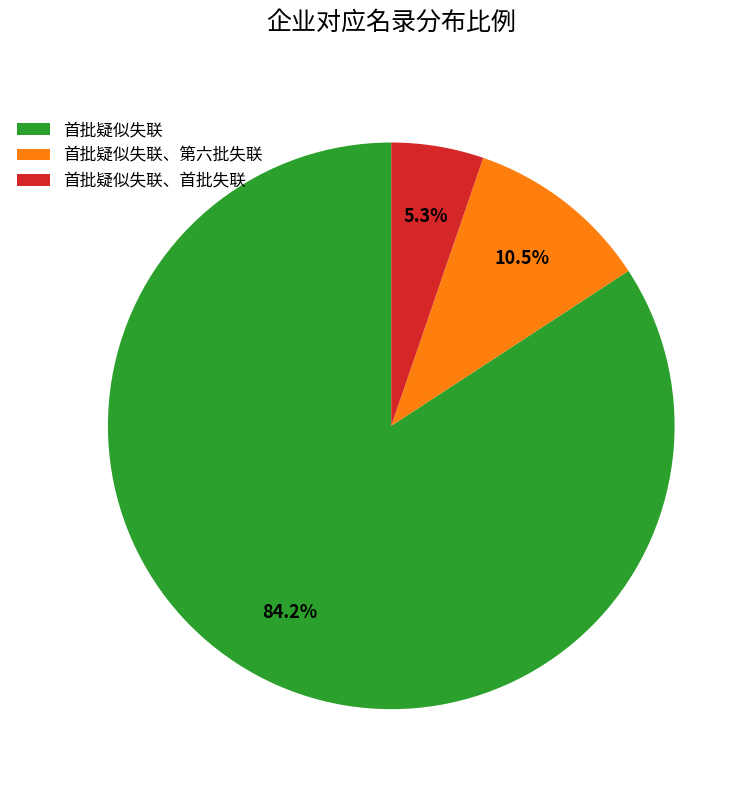

The 首批疑似失联、第六批失联 slice represents 3% of the pie. True or false?

False